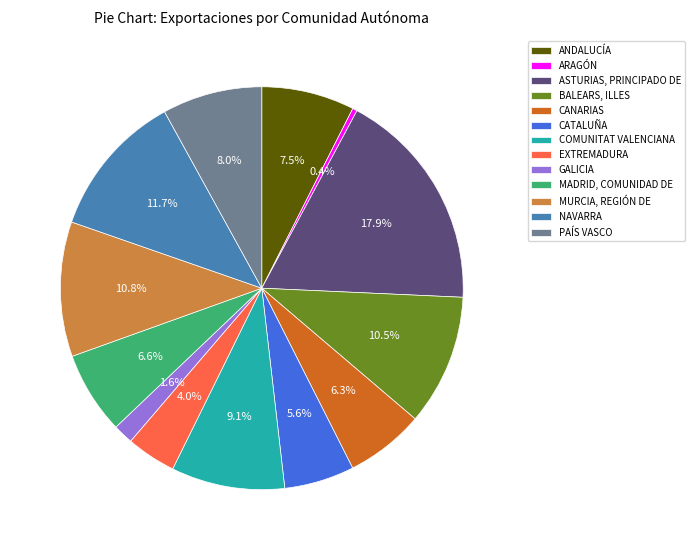

What percentage is the EXTREMADURA slice, to the nearest percent?

4%